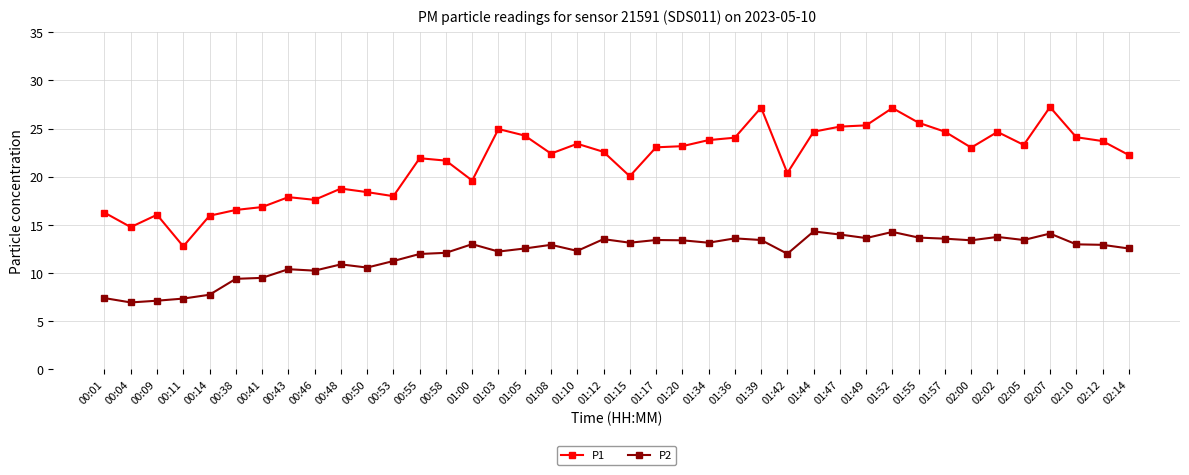

Which series has the widest spread of values?

P1